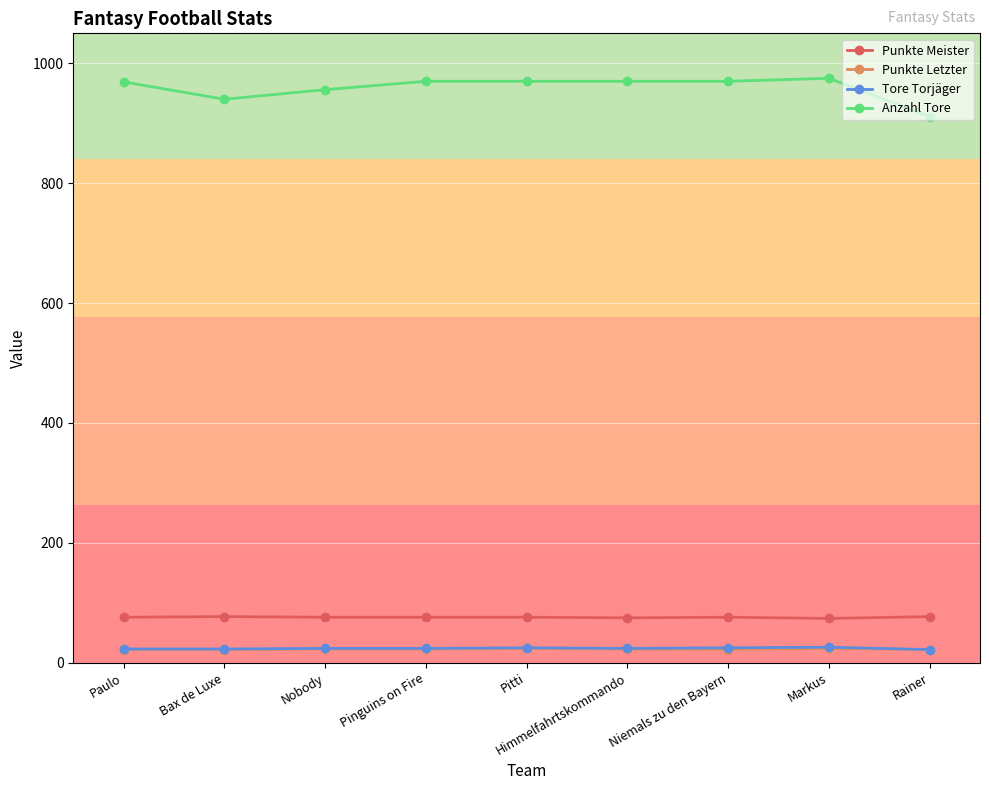

True or false: Tore Torjäger and Anzahl Tore cross at least once.

False